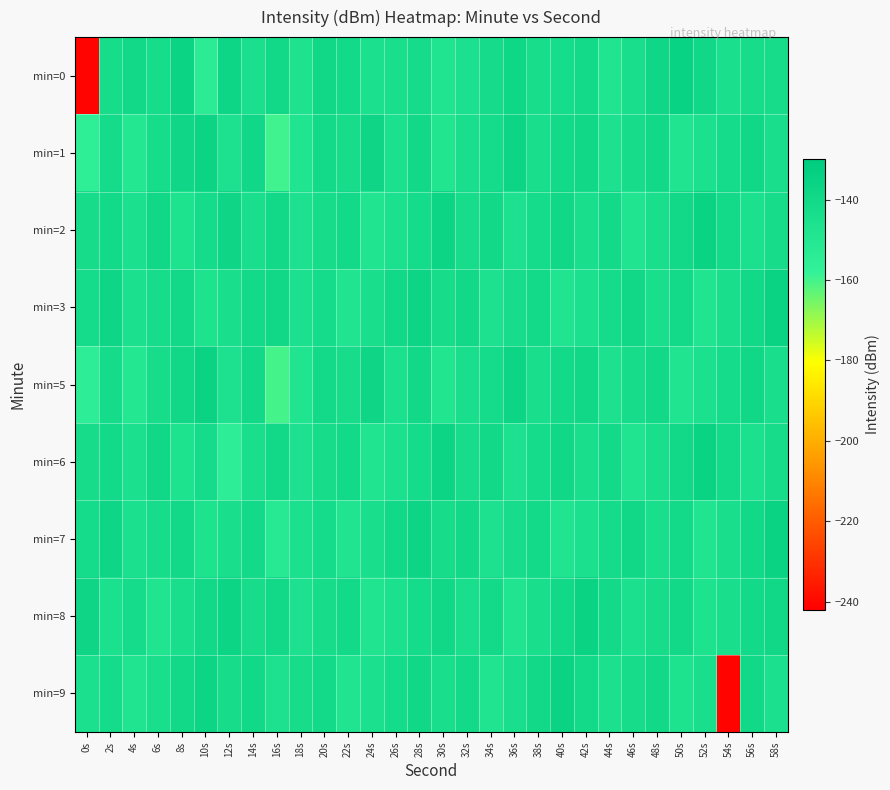

What is the total value across all series at 32s?

-1284.0